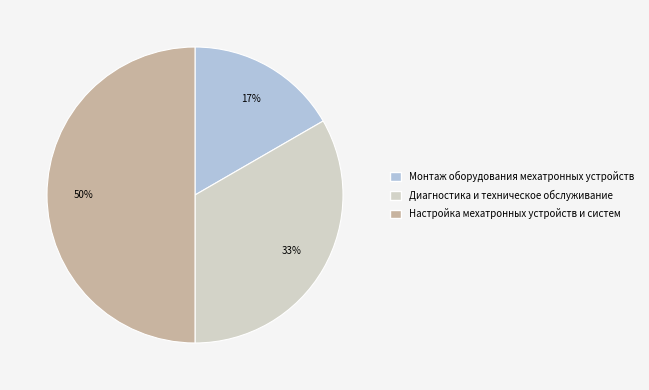

Which slice is the smallest?

Монтаж оборудования мехатронных устройств